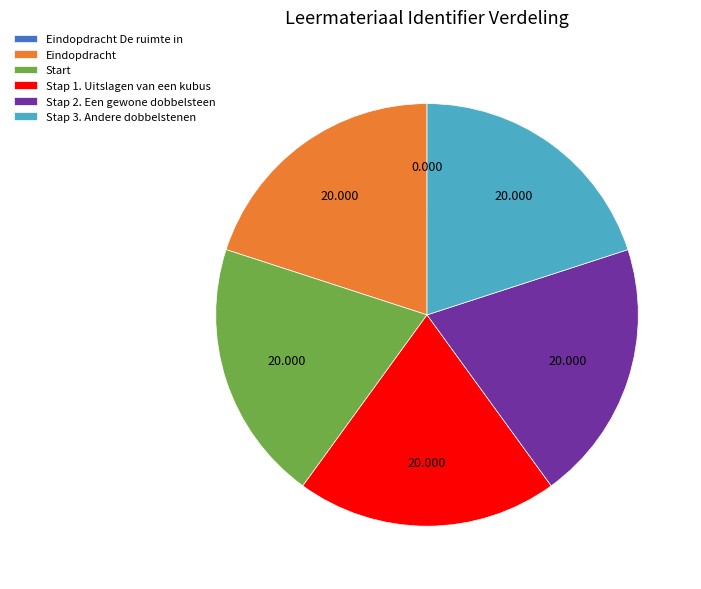

Is it true that Stap 1. Uitslagen van een kubus is 20% of the pie?

True